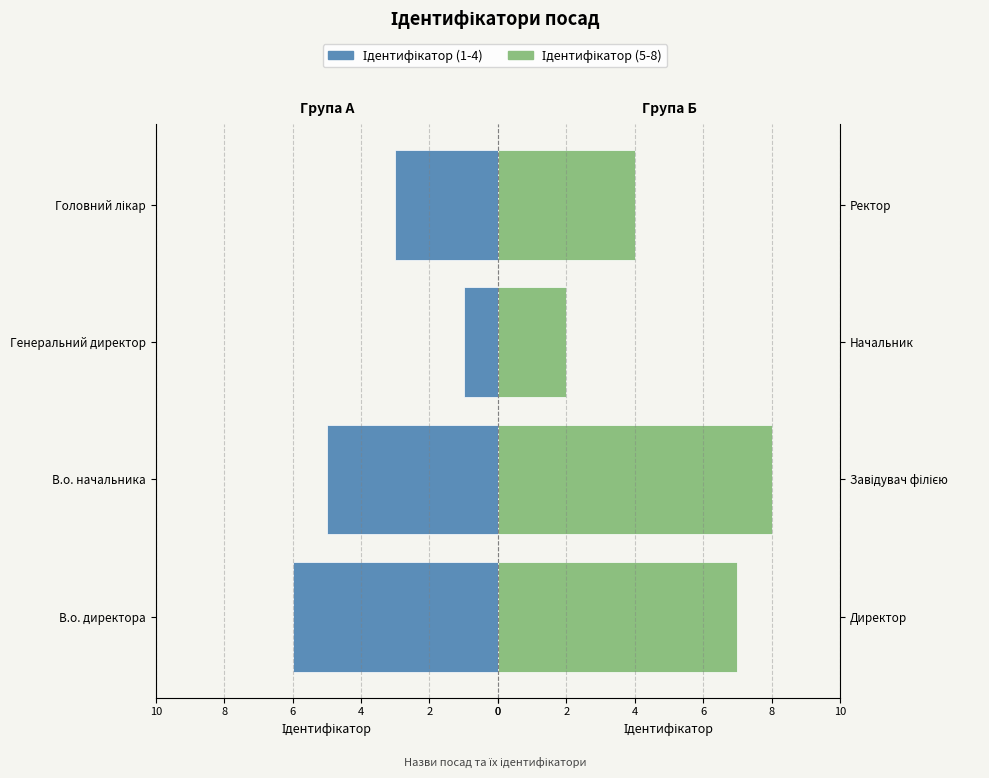

Rank the series by their maximum value, from lowest to highest.

Ідентифікатор (1-4), Ідентифікатор (5-8)